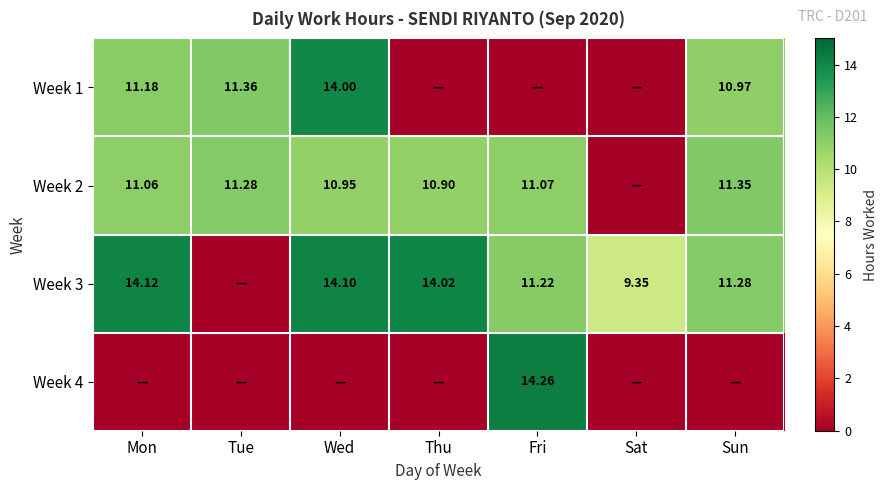

The value of Week 1 at Sun is 11.0. True or false?

True